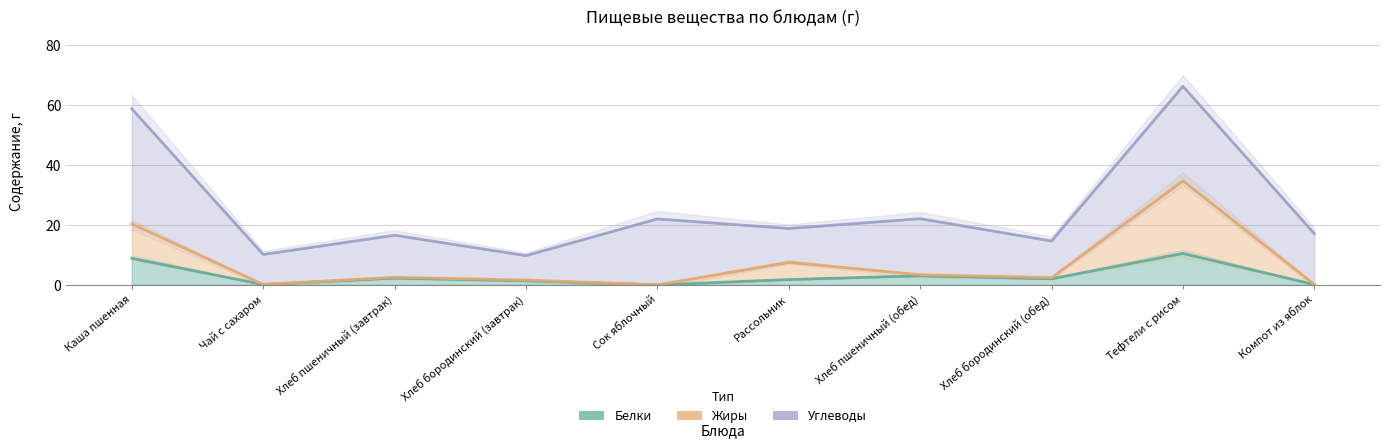

What is the difference between the Жиры values at Рассольник and Сок яблочный?

7.5